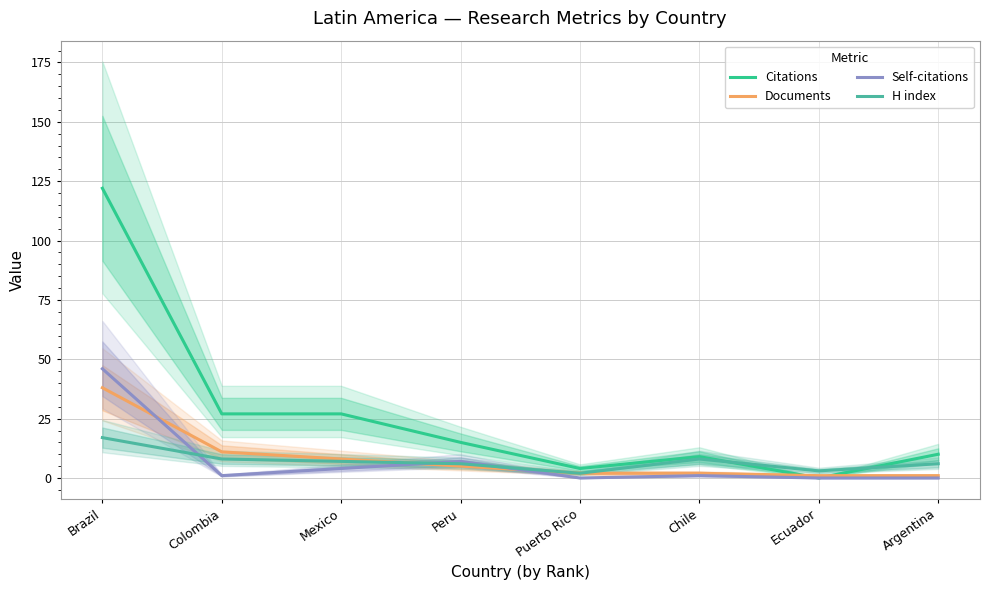

Which label corresponds to the largest value in the chart?

Brazil